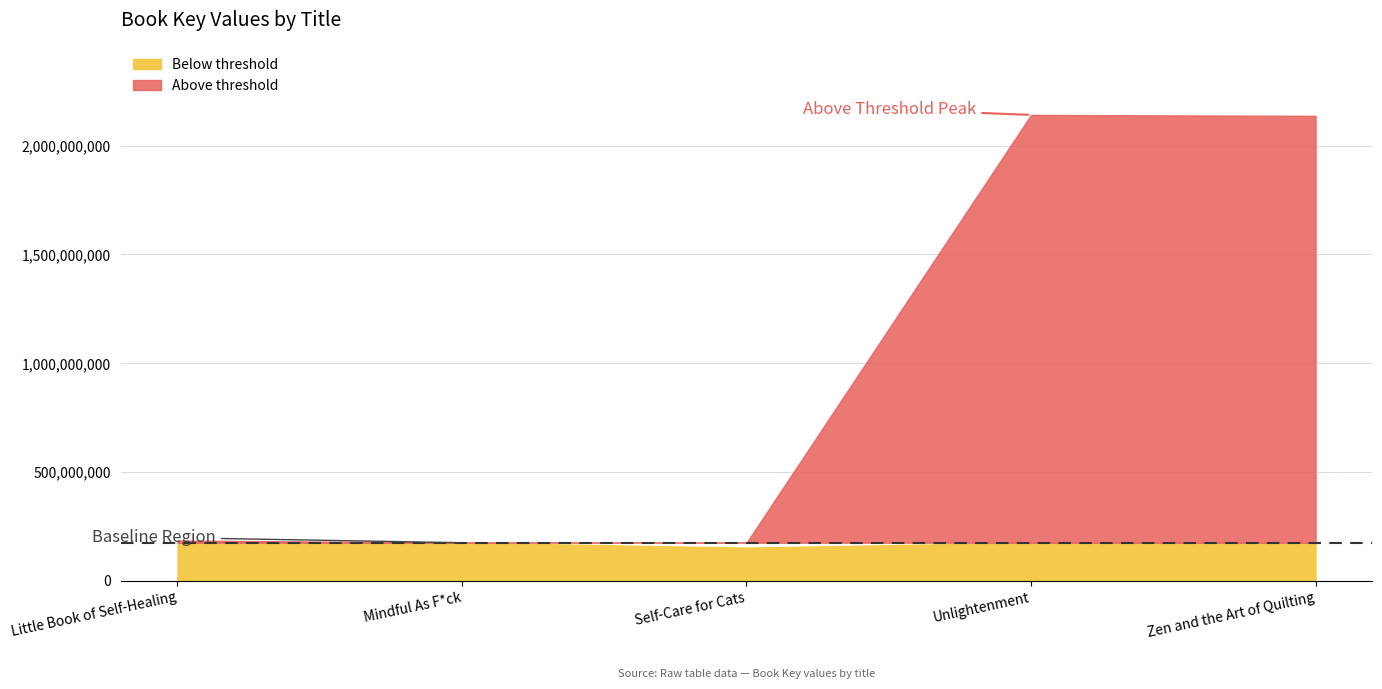

What position from the right is Mindful As F*ck?

4